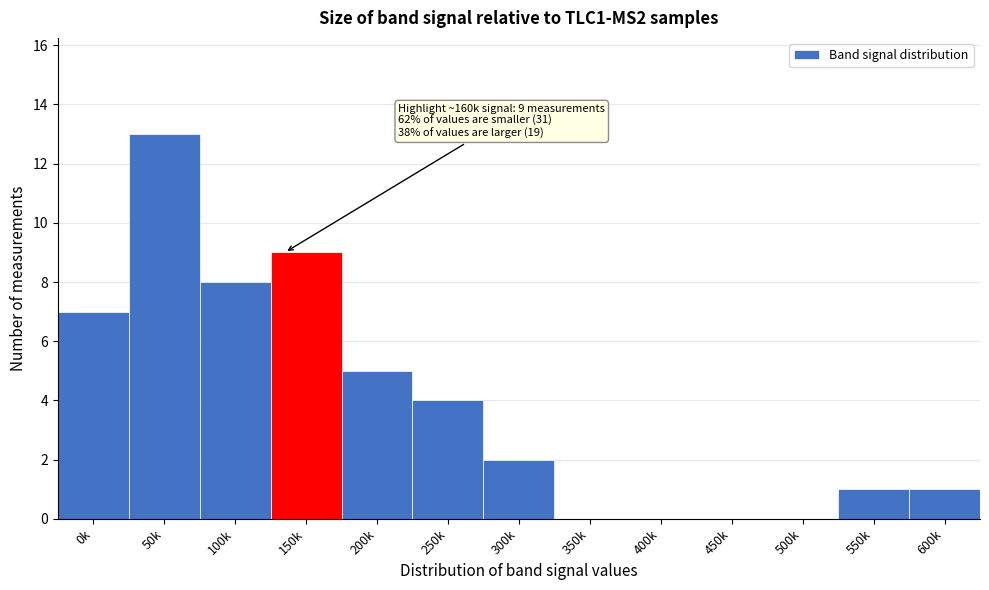

Reading right to left, transcribe all the data shown in this chart.

600k=1	550k=1	500k=0	450k=0	400k=0	350k=0	300k=2	250k=4	200k=5	150k=9	100k=8	50k=13	0k=7